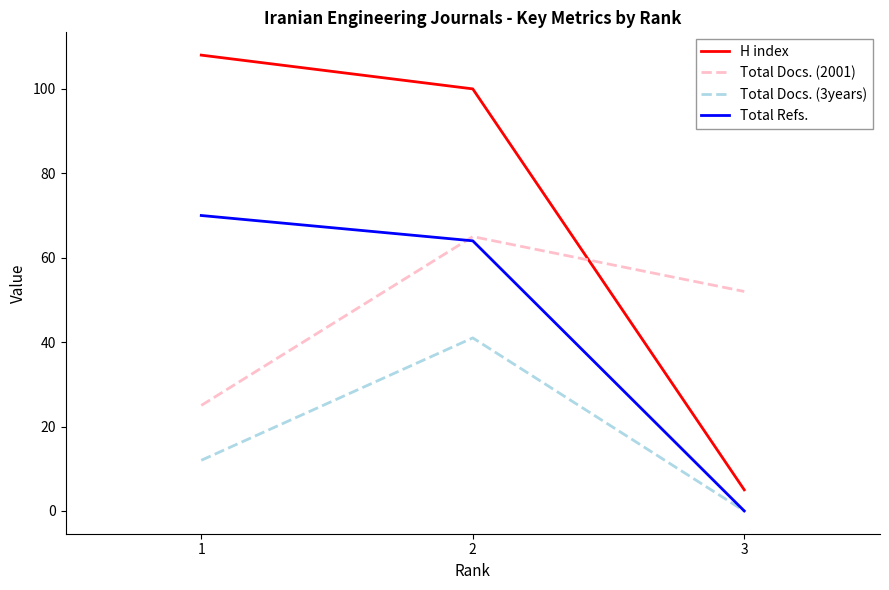

Reading left to right, what are all the values shown in this chart?

H index: 108	100	5
Total Docs. (2001): 25	65	52
Total Docs. (3years): 12	41	0
Total Refs.: 70	64	0